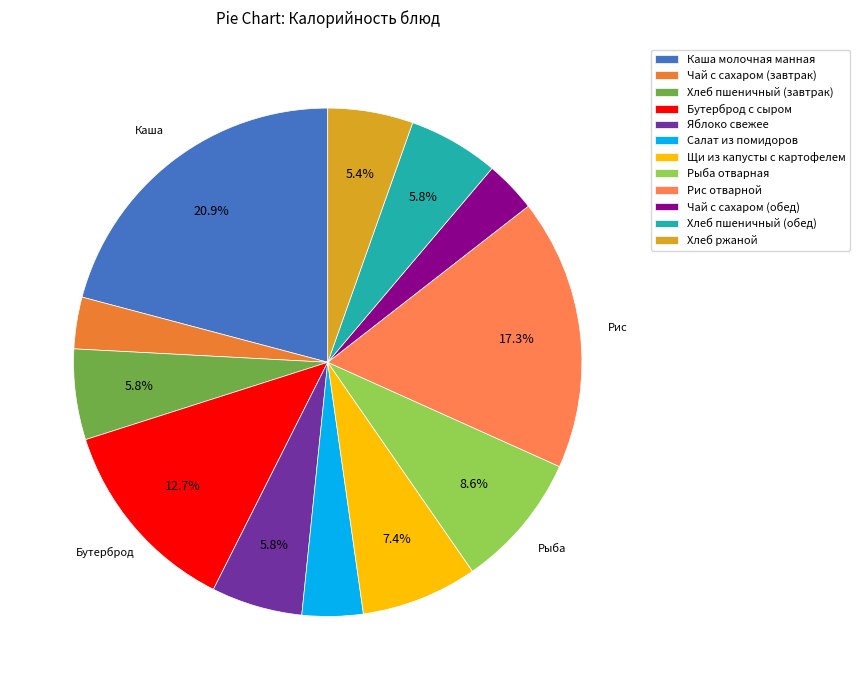

To the nearest percent, what is the combined percentage of Бутерброд с сыром and Рис отварной?

30%